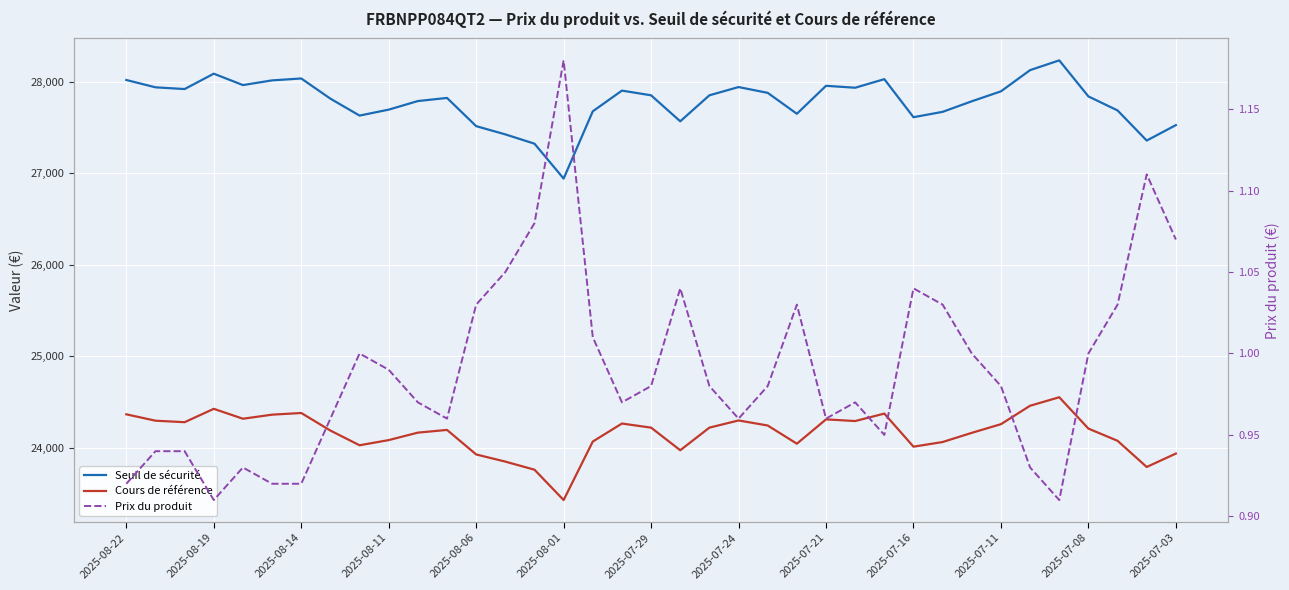

True or false: Cours de référence and Prix du produit cross at least once.

False